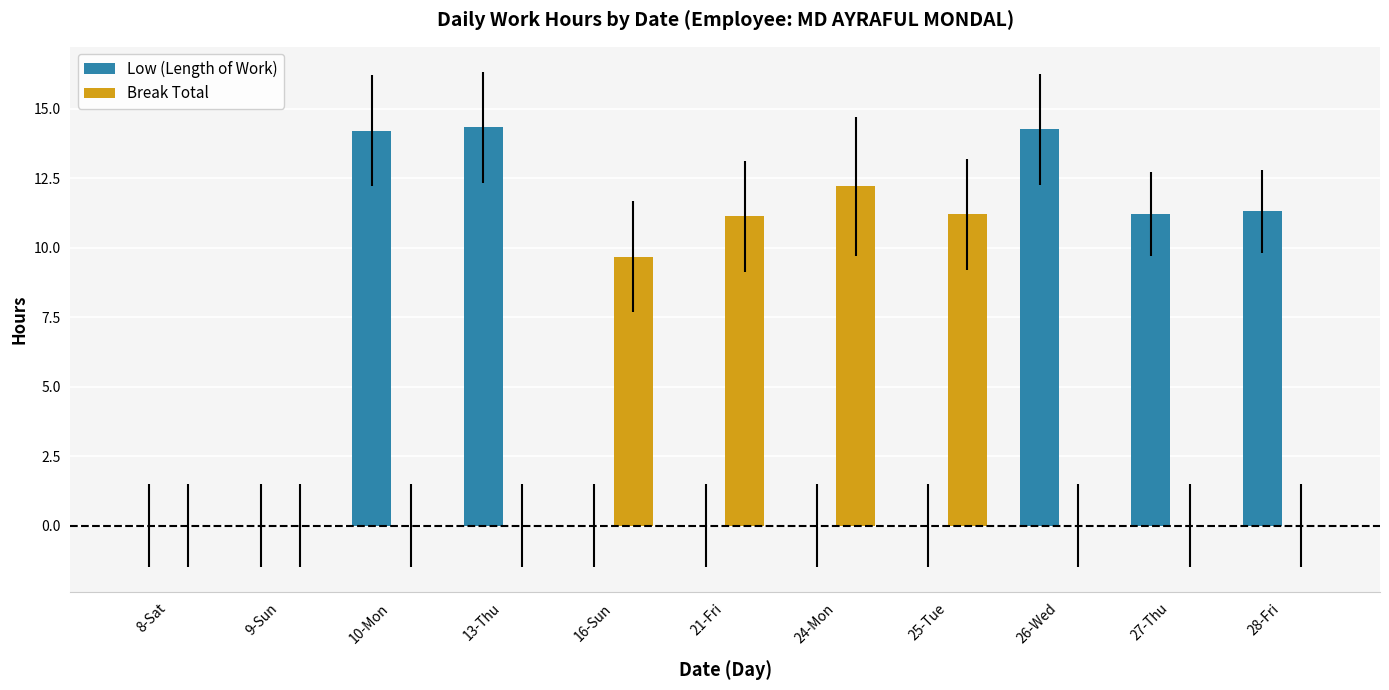

What are all the series names shown in the legend?

Low (Length of Work), Break Total